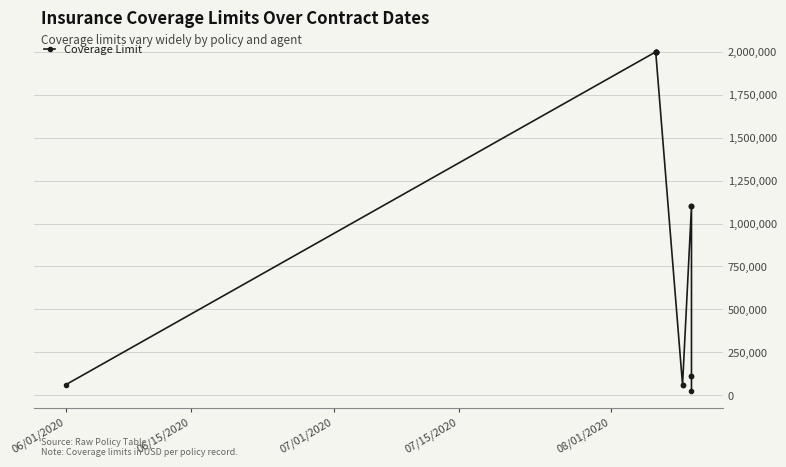

What is the difference between the second highest and minimum values?

1975000